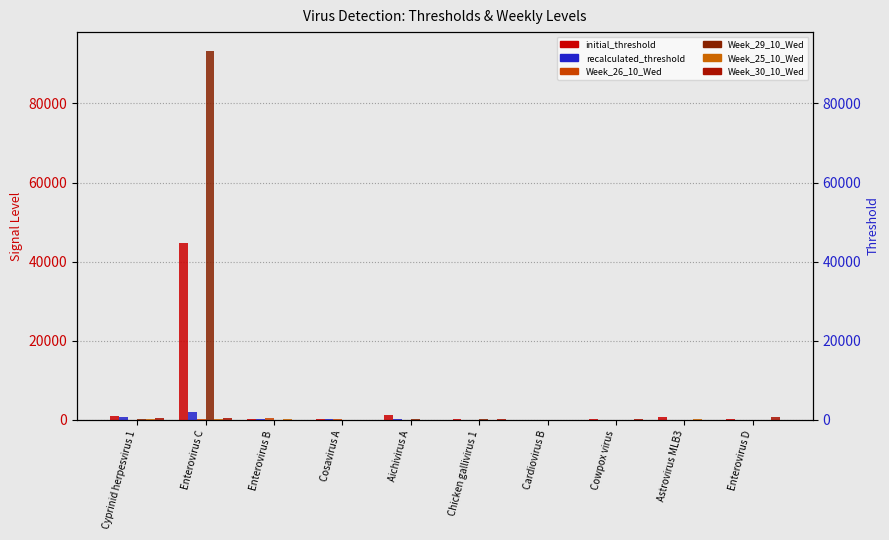

List the series in order of their peak value, lowest first.

Week_25_10_Wed, Week_26_10_Wed, Week_30_10_Wed, recalculated_threshold, initial_threshold, Week_29_10_Wed